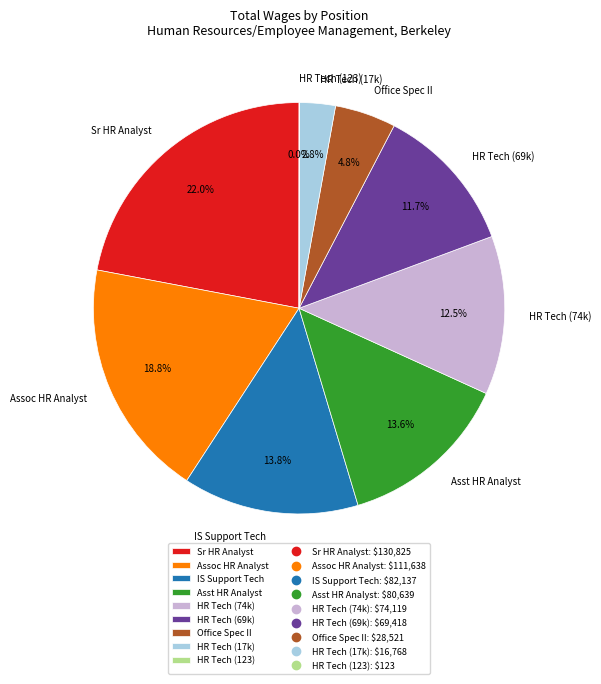

What percentage is NOT represented by IS Support Tech?

86.2%